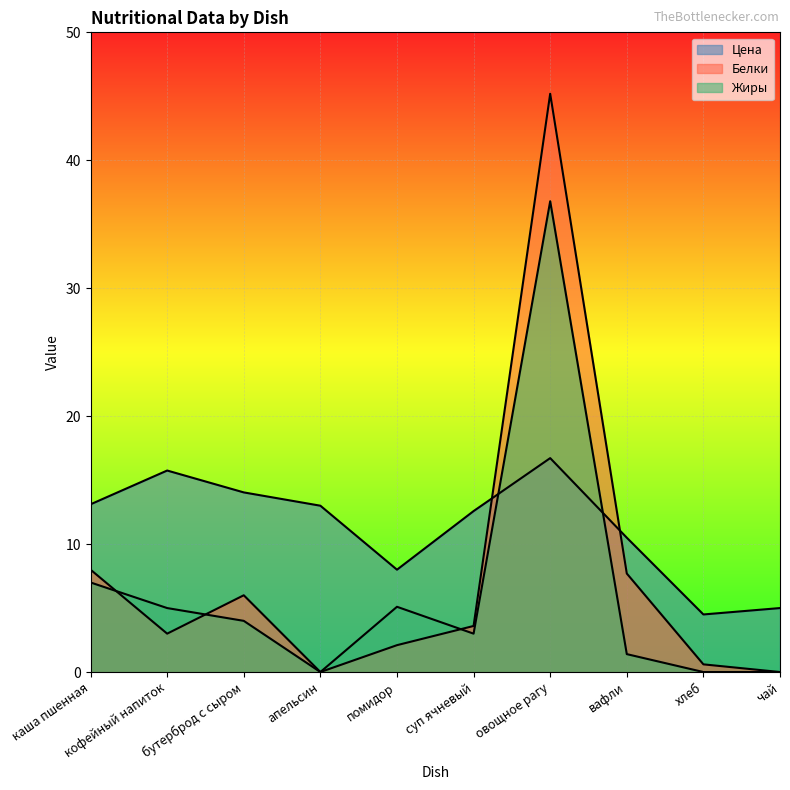

What position from the right is кофейный напиток?

9